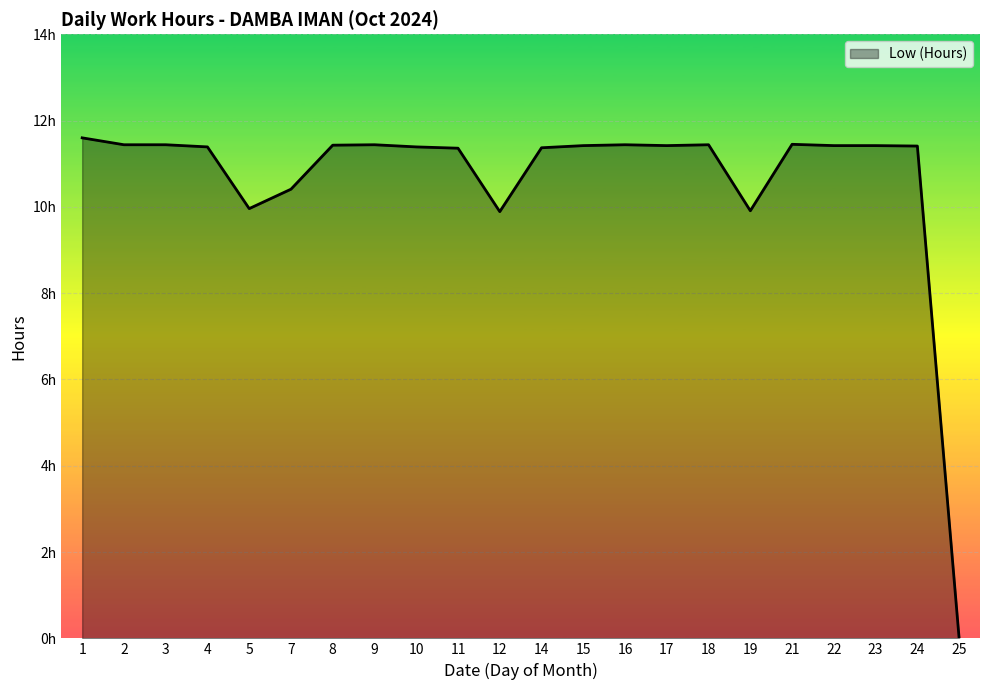

What is the average value?

10.7